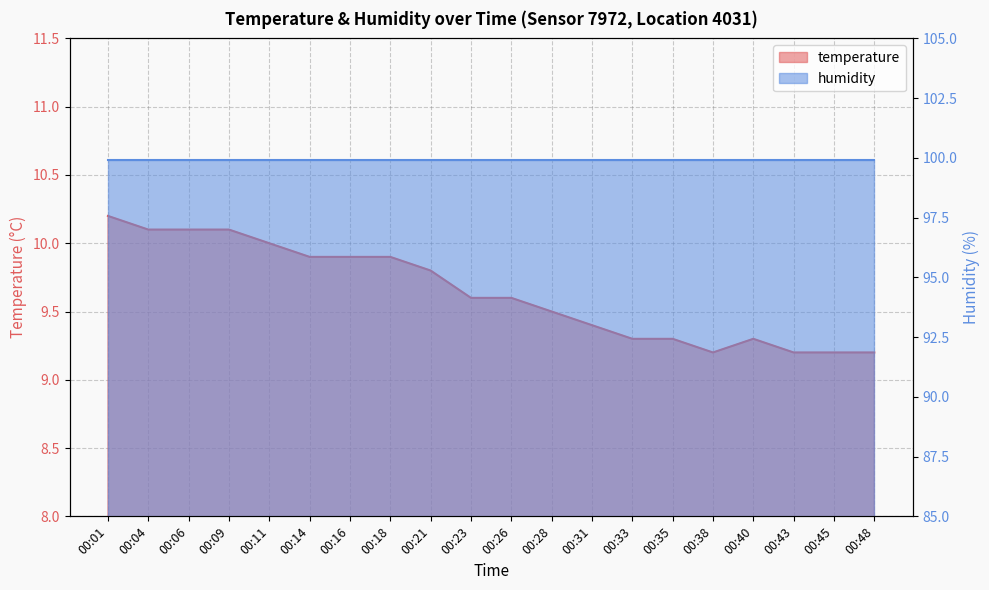

At which category does the data reach its first local peak?

00:40